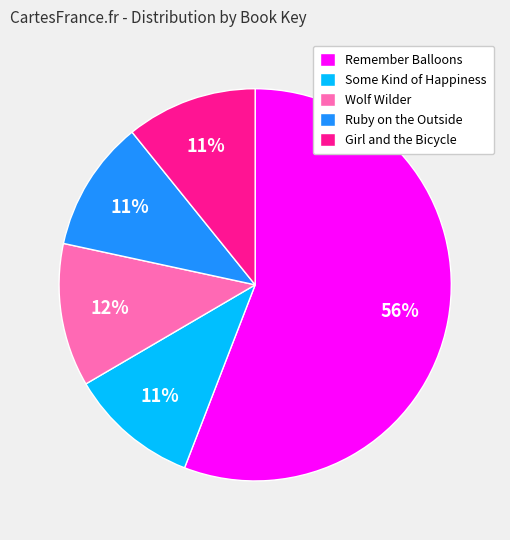

Which category accounts for the majority?

Remember Balloons